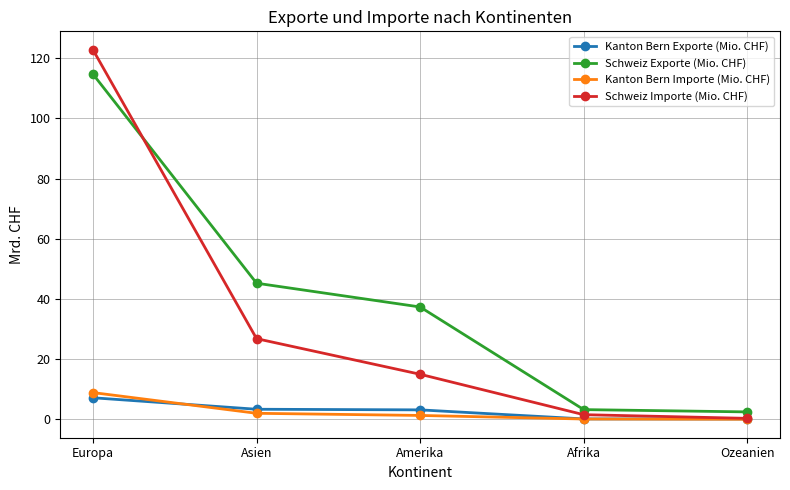

Which category has the highest value across all series?

Europa